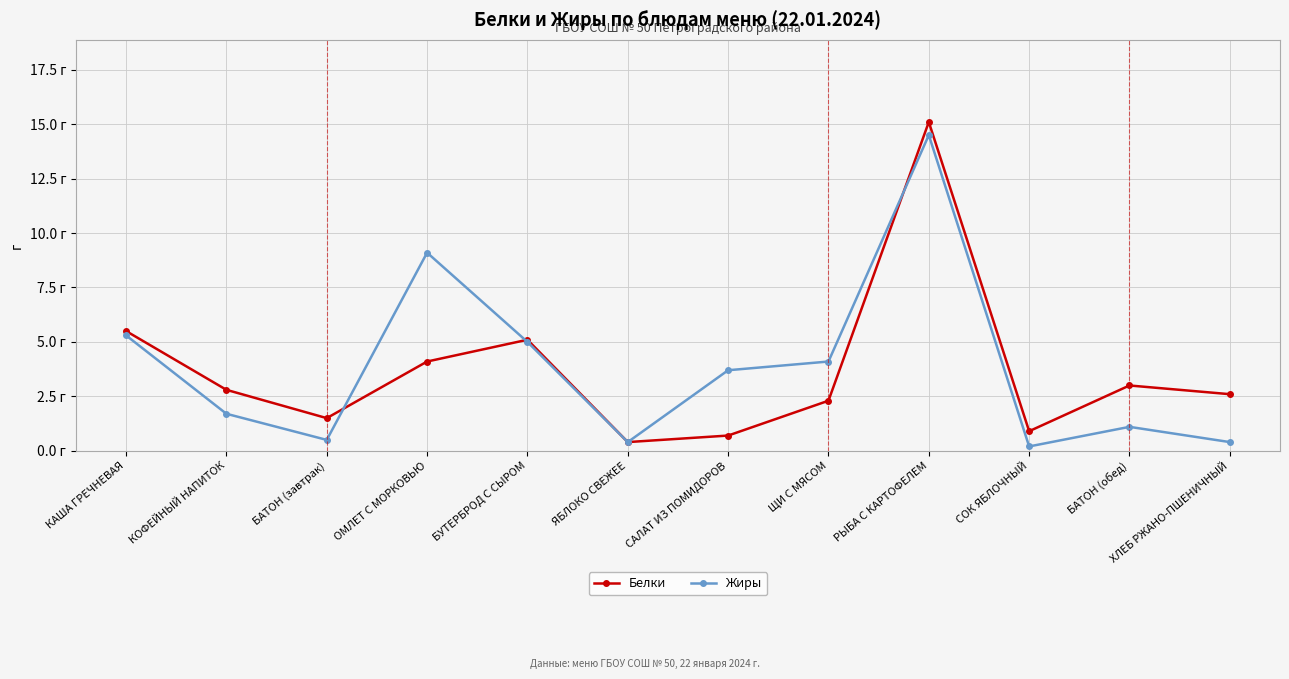

Where is the first local minimum for Белки?

БАТОН (завтрак)